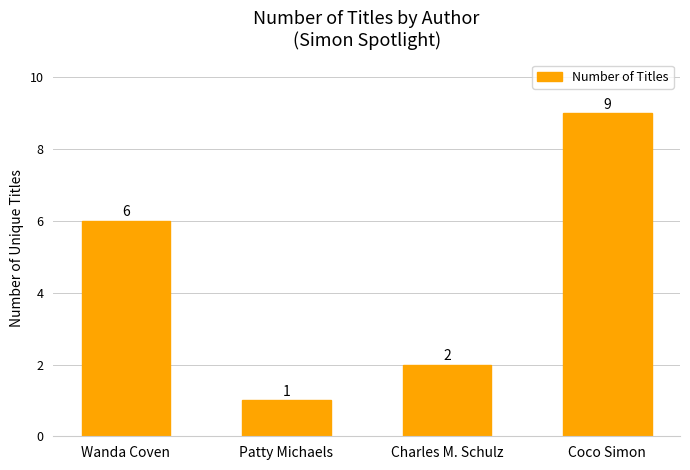

Count the values in the range 2 to 9.

3